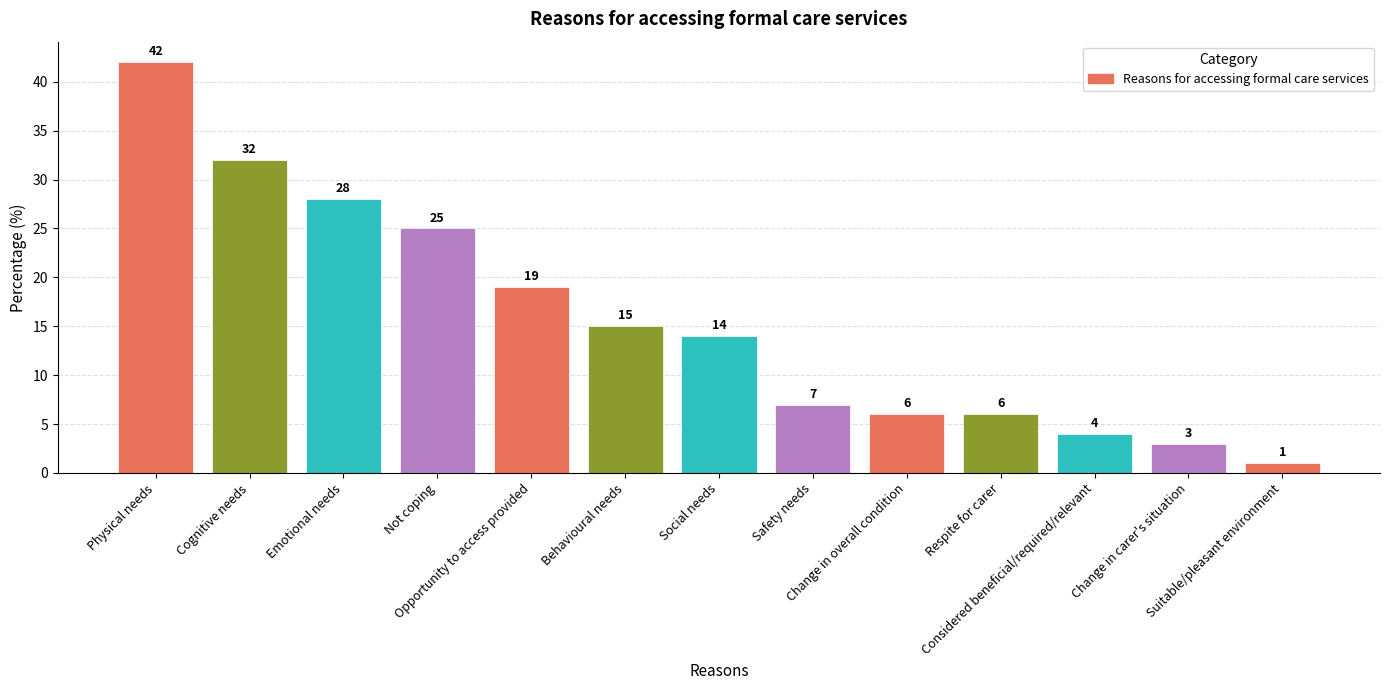

What is the smallest value displayed?

1